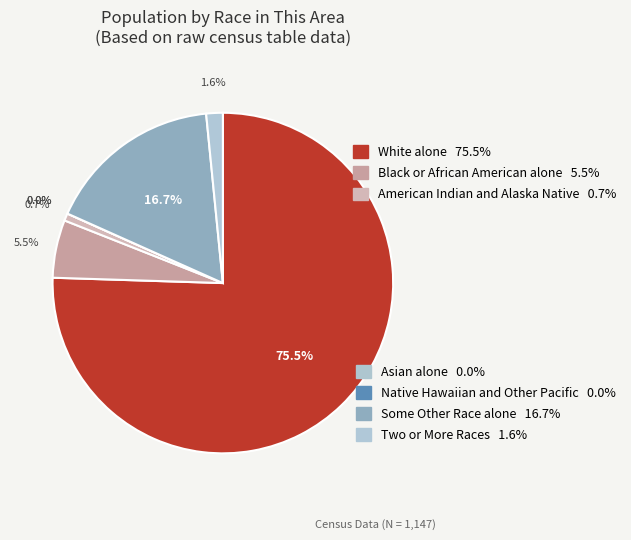

What is the total percentage of Two or More Races and Black or African American alone?

7.1%